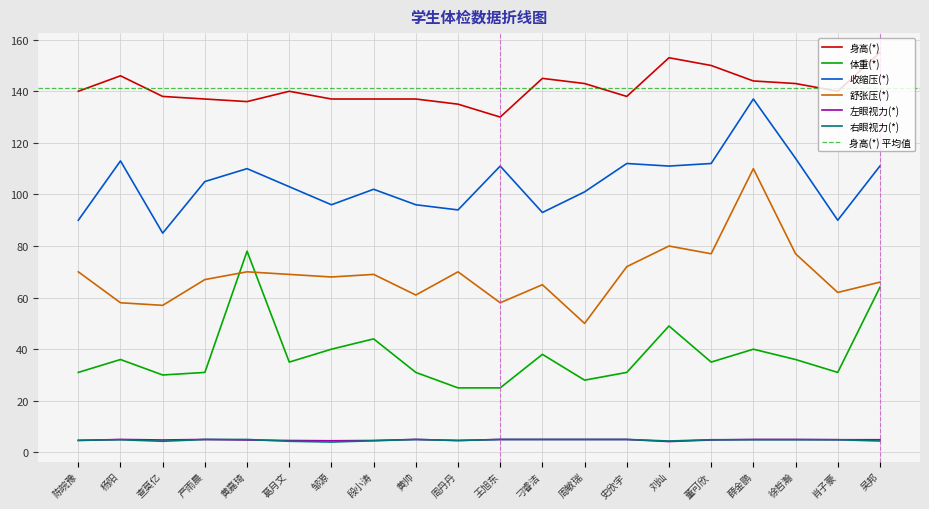

True or false: 左眼视力(*) has a value of 4.8 at 查莫亿.

True